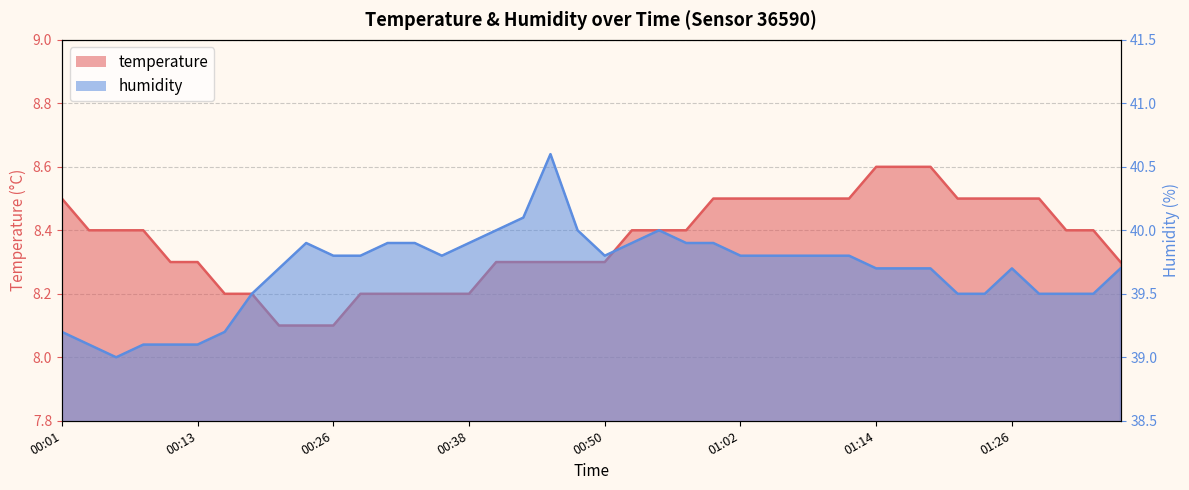

Rank the series at 01:00 from lowest to highest value.

temperature, humidity